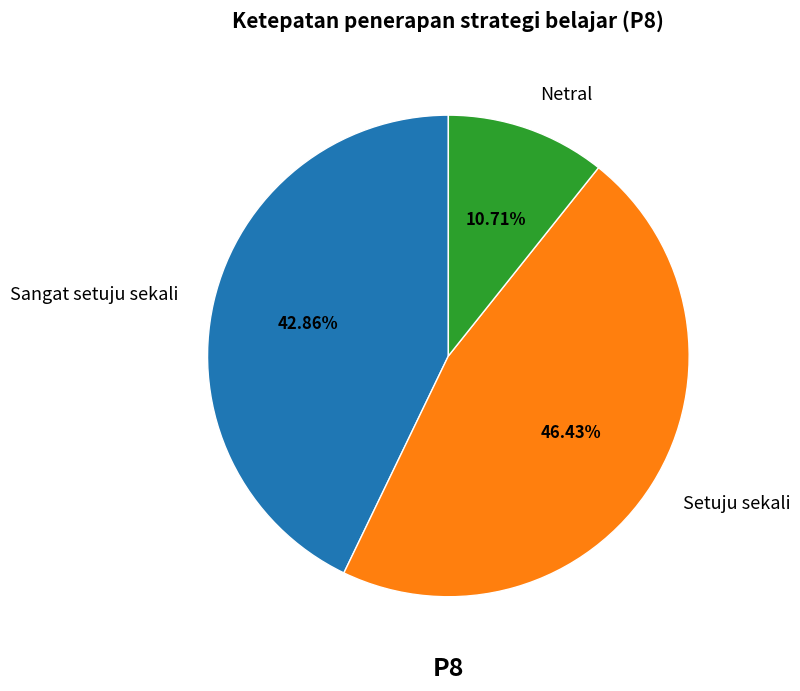

Rank the categories by value from highest to lowest.

Setuju sekali, Sangat setuju sekali, Netral